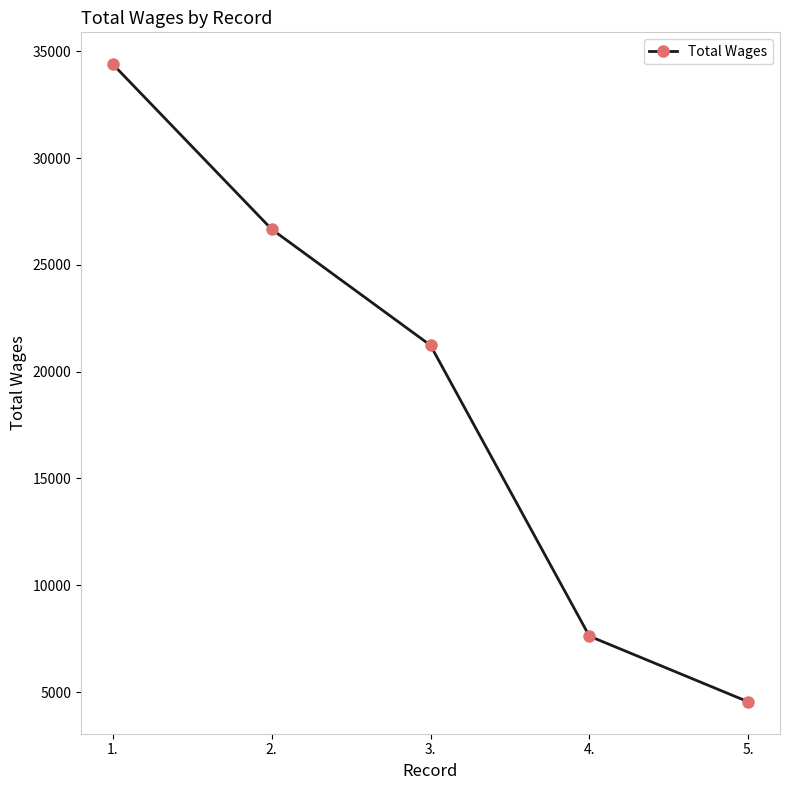

List the labels in order of value, largest first.

1., 2., 3., 4., 5.